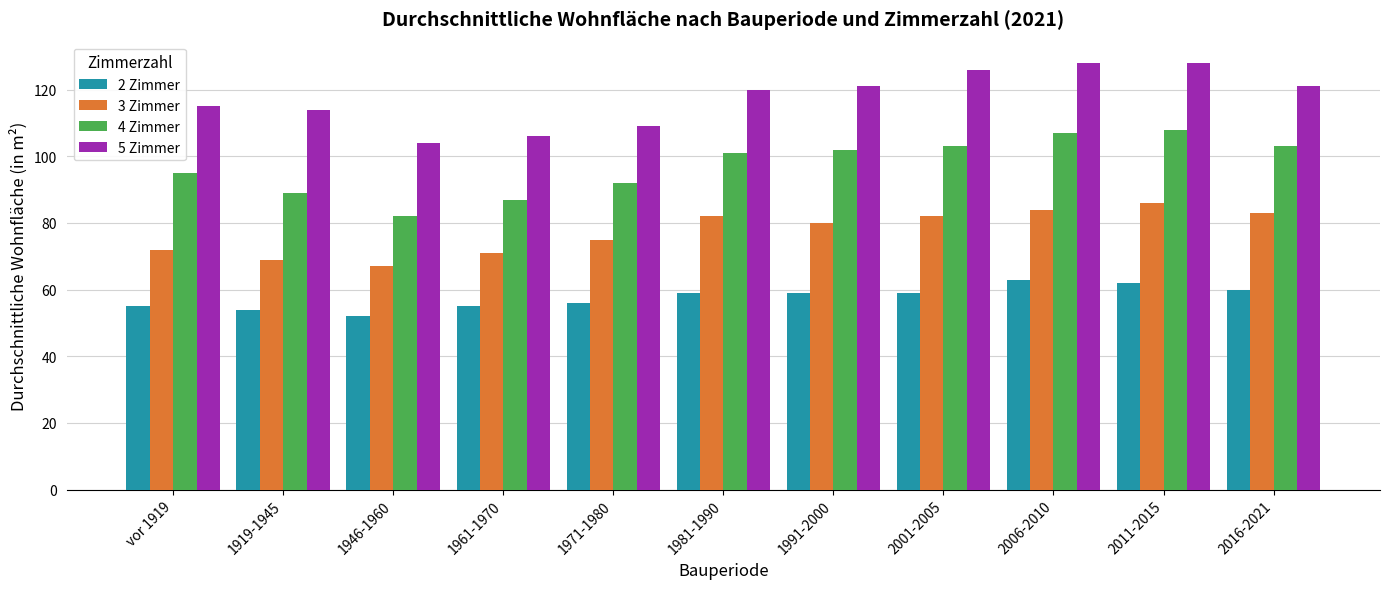

How many bars are there in each group?

4